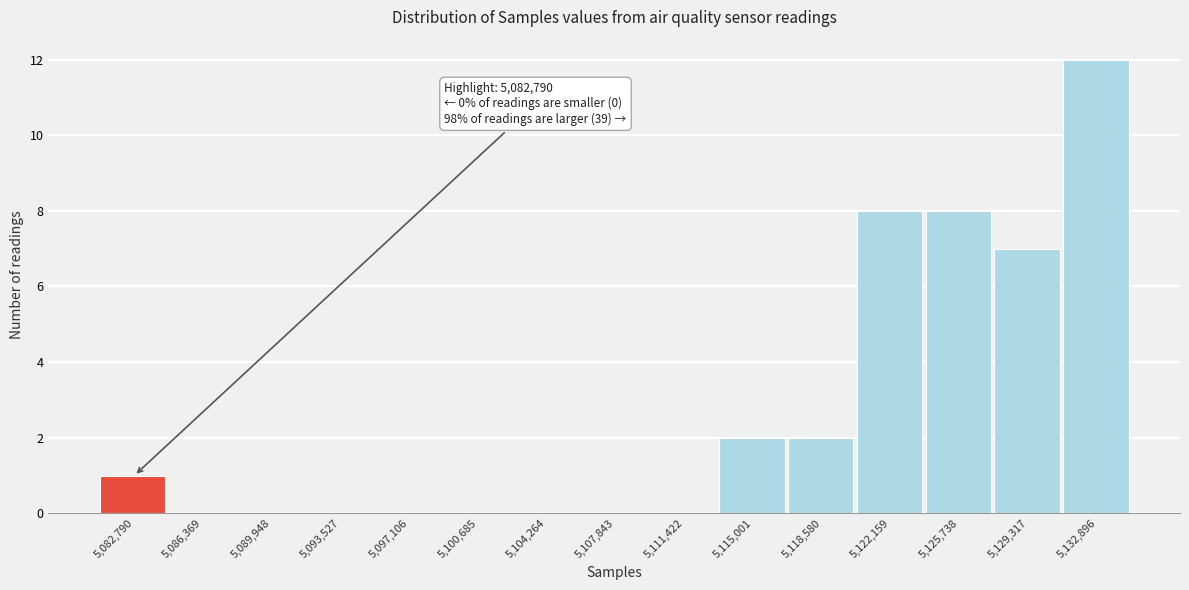

Reading left to right, list all the values displayed in this chart.

5,082,790=1	5,086,369=0	5,089,948=0	5,093,527=0	5,097,106=0	5,100,685=0	5,104,264=0	5,107,843=0	5,111,422=0	5,115,001=2	5,118,580=2	5,122,159=8	5,125,738=8	5,129,317=7	5,132,896=12